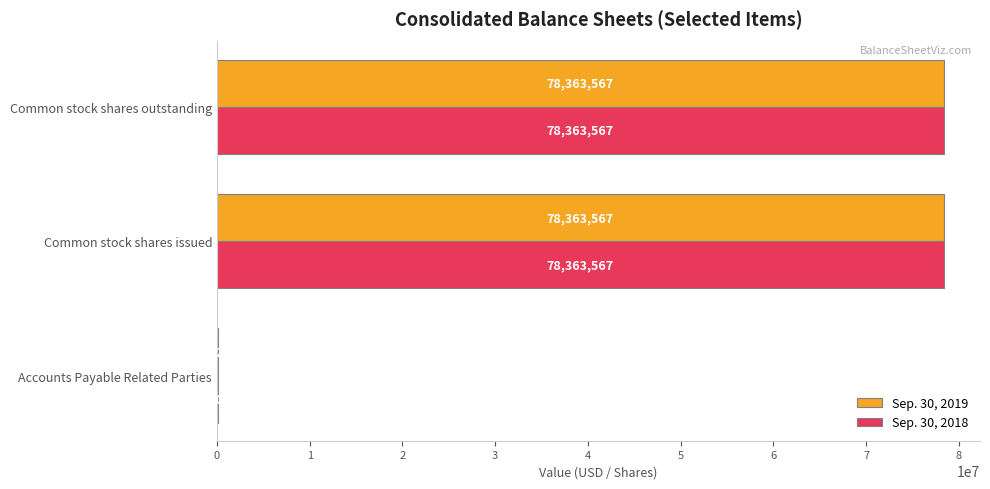

Between Accounts Payable Related Parties and Common stock shares outstanding, which series saw the biggest shift?

Sep. 30, 2018